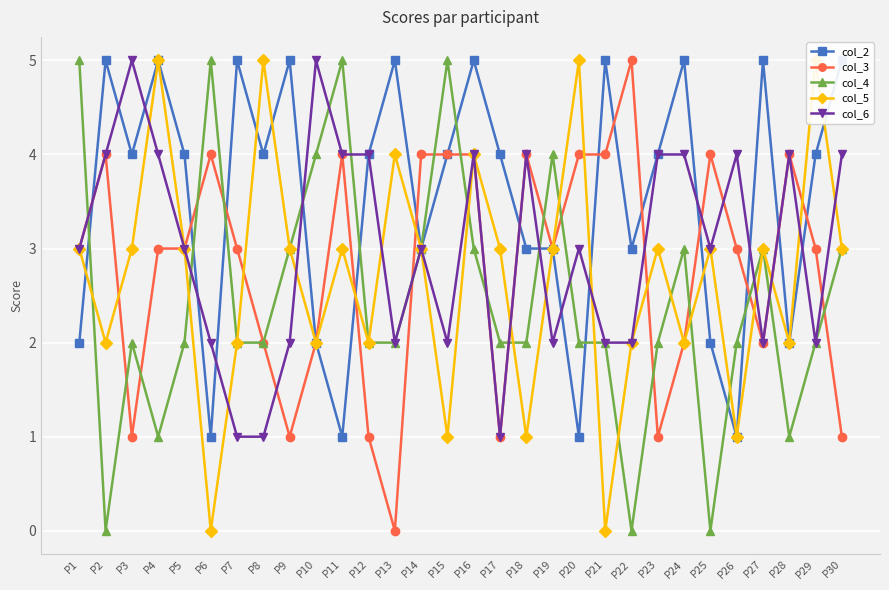

The value of col_4 at P16 is 3. True or false?

True